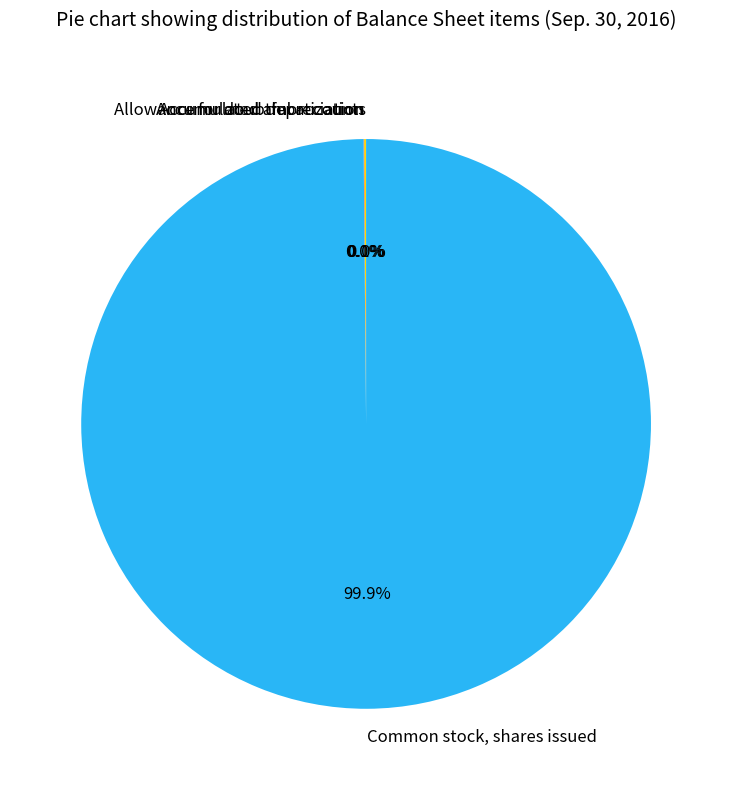

Is there any slice that represents more than half of the pie?

Yes